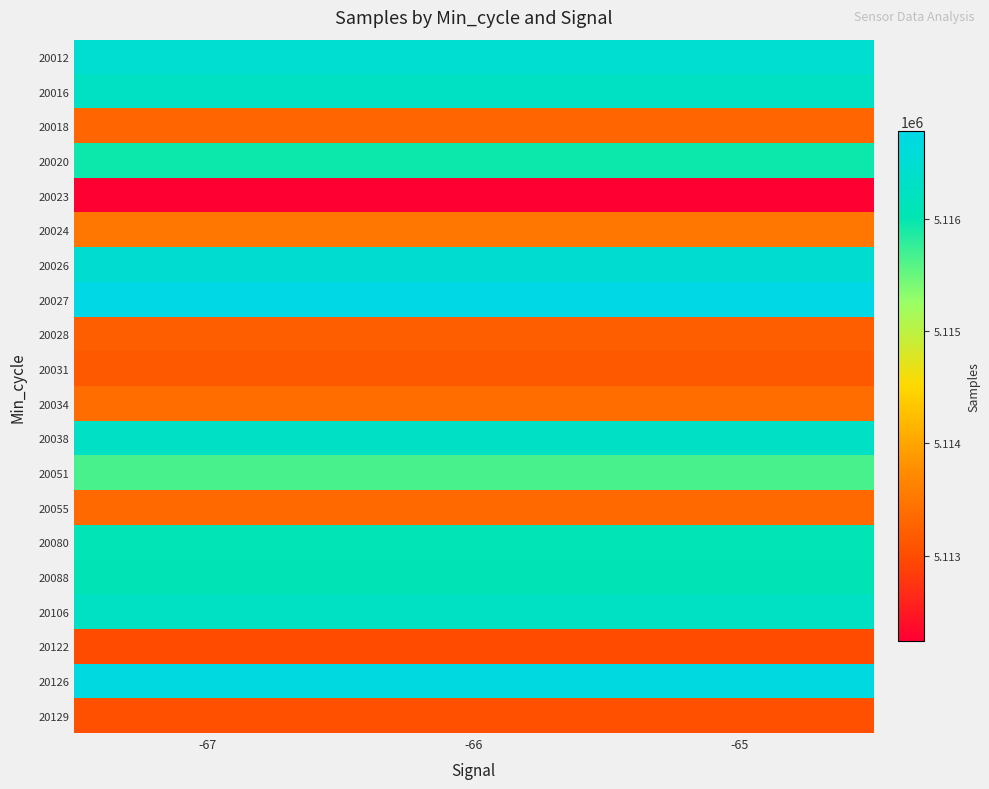

Count the number of categories in the chart.

3